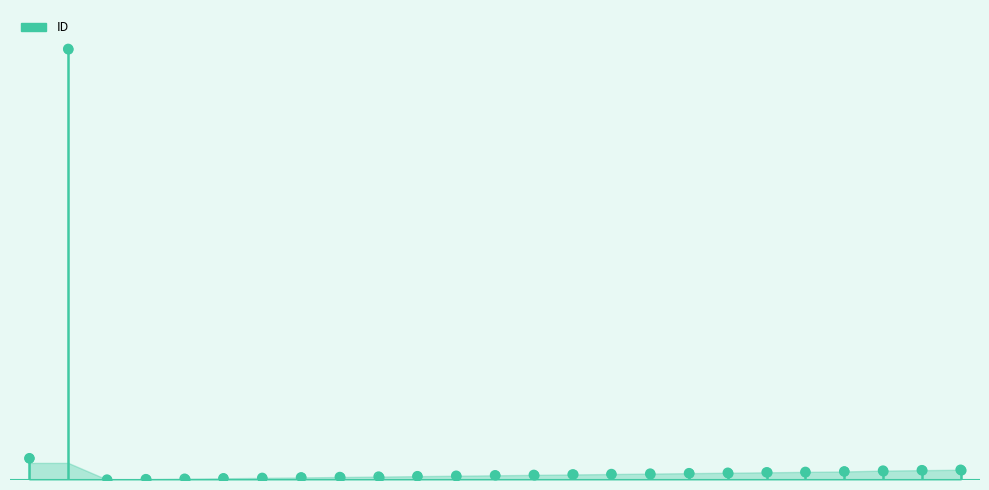

What is the change in value from ADIEU to AMAZON?

+18